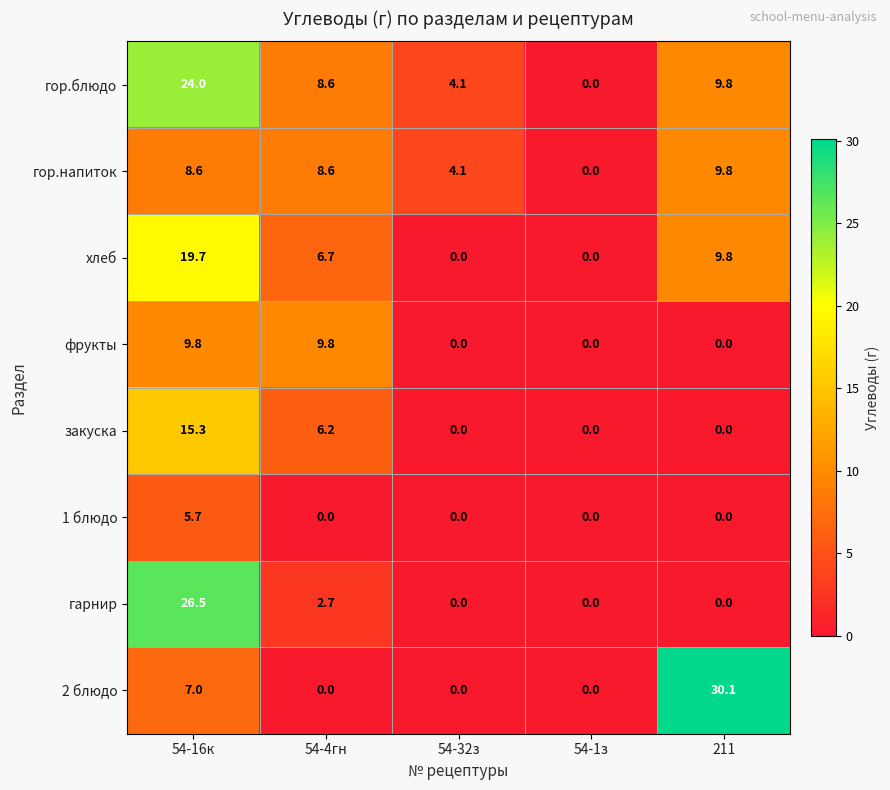

The фрукты series shows 13.3 at 54-4гн. True or false?

False